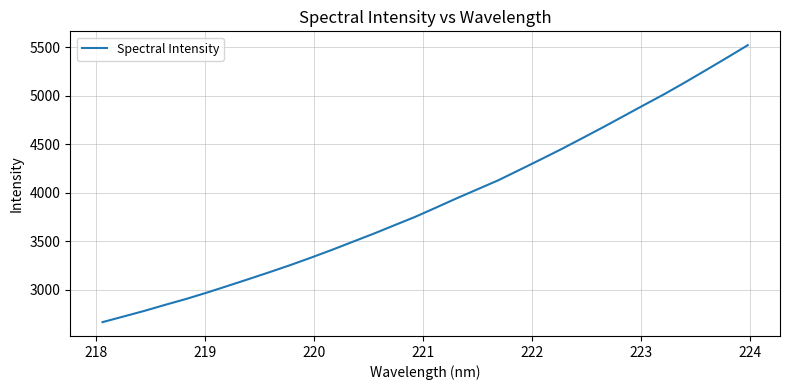

What is the greatest value displayed?

5523.3